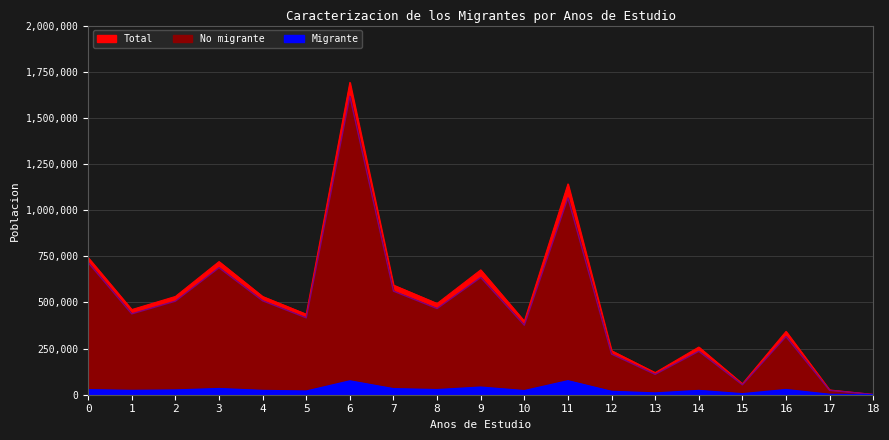

Where is the first local maximum for No migrante?

3